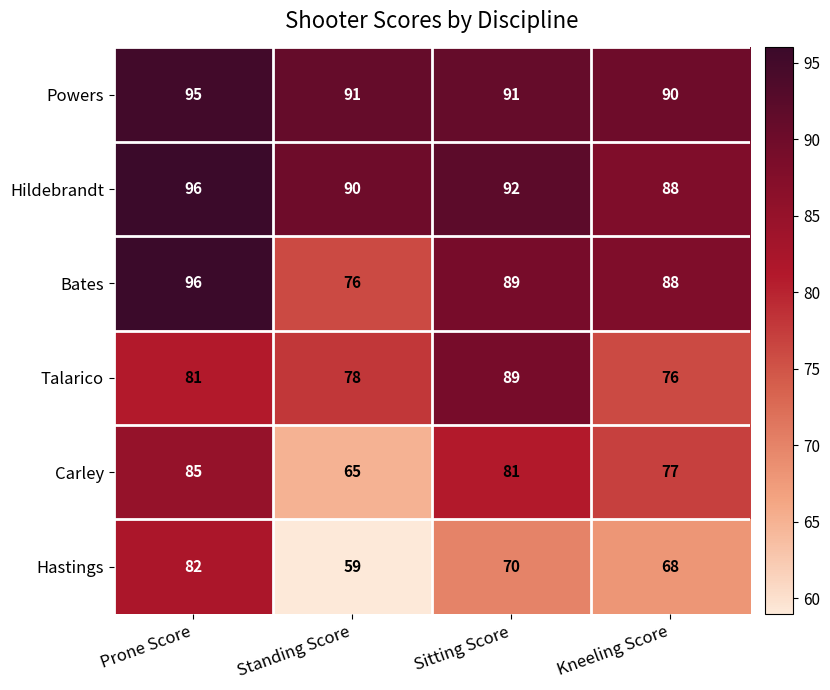

Reading left to right, list all the values displayed in this chart.

Powers: Prone Score=95	Standing Score=91	Sitting Score=91	Kneeling Score=90
Hildebrandt: Prone Score=96	Standing Score=90	Sitting Score=92	Kneeling Score=88
Bates: Prone Score=96	Standing Score=76	Sitting Score=89	Kneeling Score=88
Talarico: Prone Score=81	Standing Score=78	Sitting Score=89	Kneeling Score=76
Carley: Prone Score=85	Standing Score=65	Sitting Score=81	Kneeling Score=77
Hastings: Prone Score=82	Standing Score=59	Sitting Score=70	Kneeling Score=68